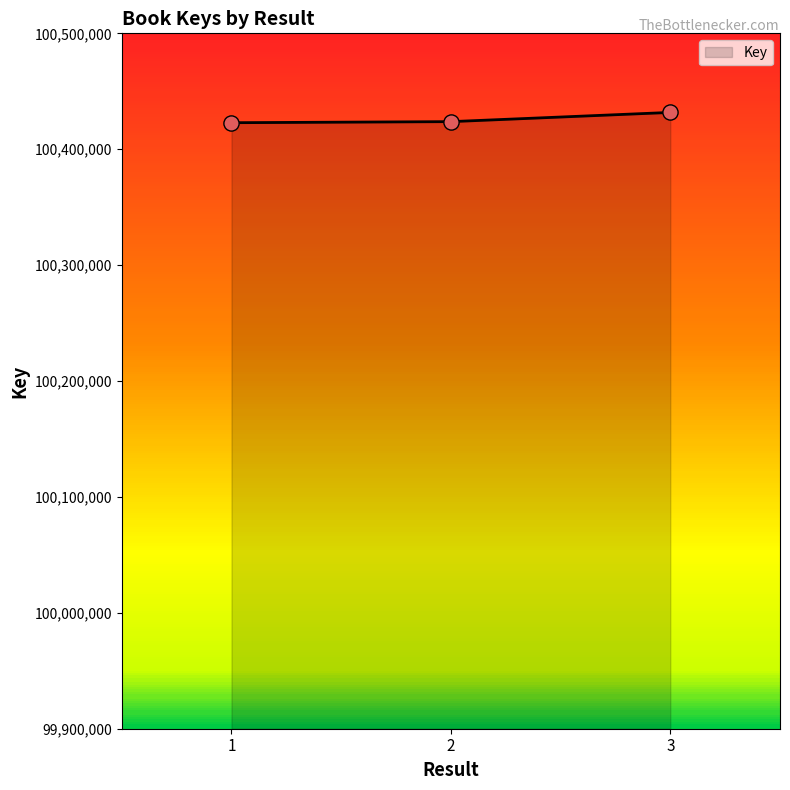

What is the ratio of the value at 1 to the value at 2?

1.0